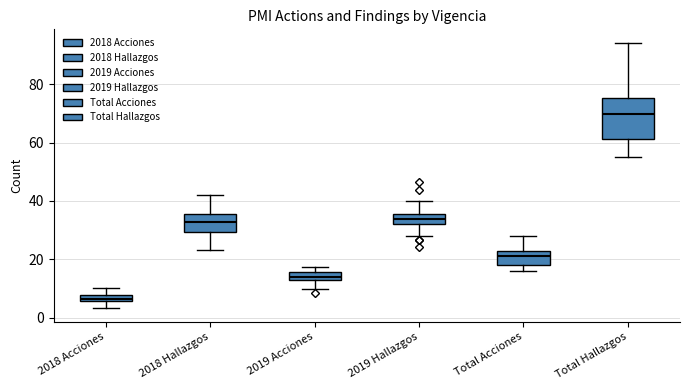

Where is the lower edge of the box for Total Acciones on the y-axis? The values are not printed on the chart, so give them approximately, as read against the axis.

18